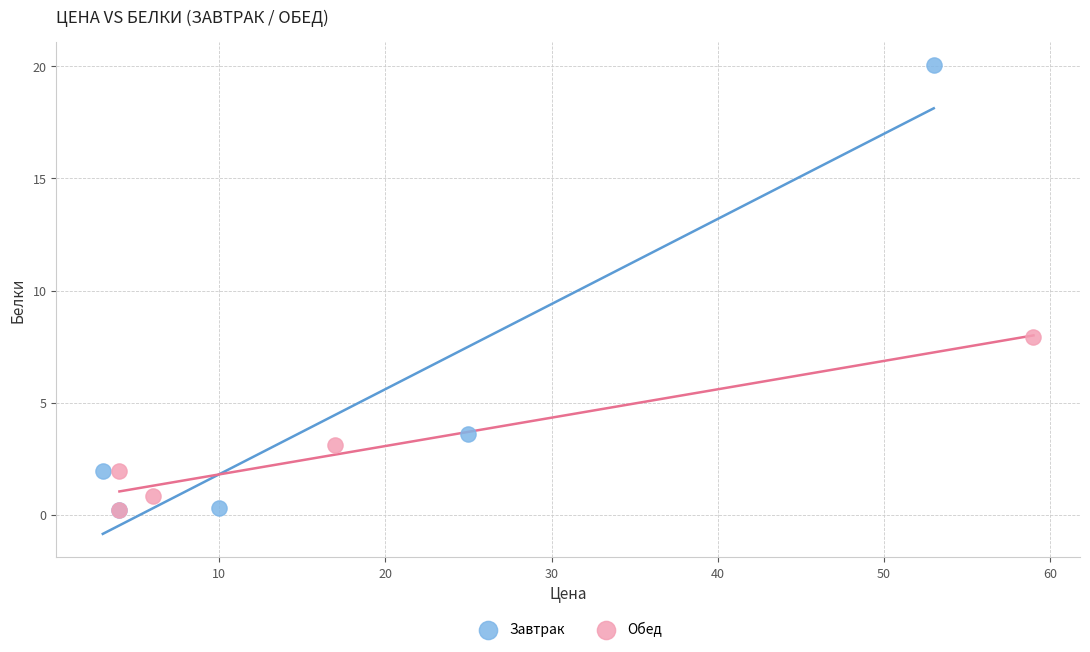

Which series reaches the maximum Y coordinate?

Завтрак